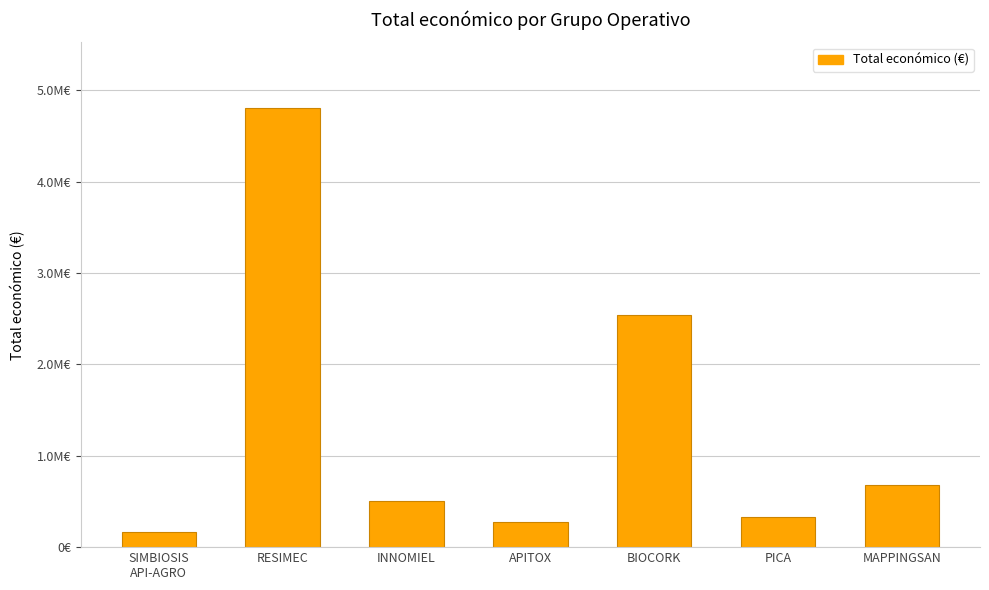

What is the average value?

1329611